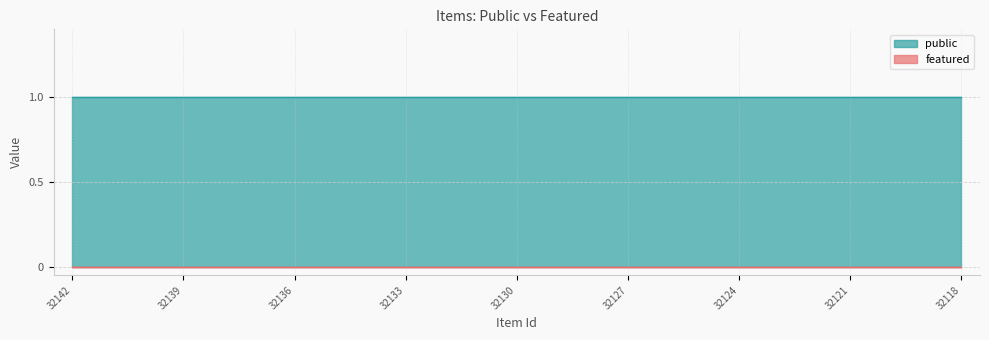

List the series in order of their peak value, lowest first.

featured, public